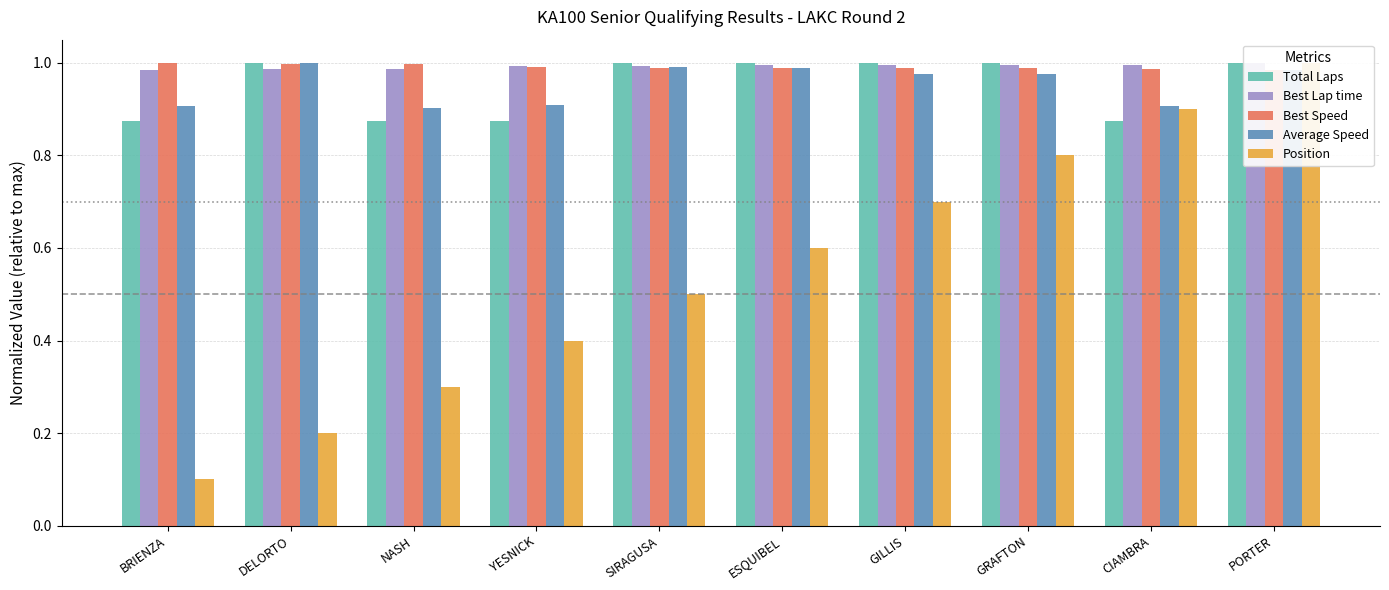

How many Position values are between 0 and 1?

10